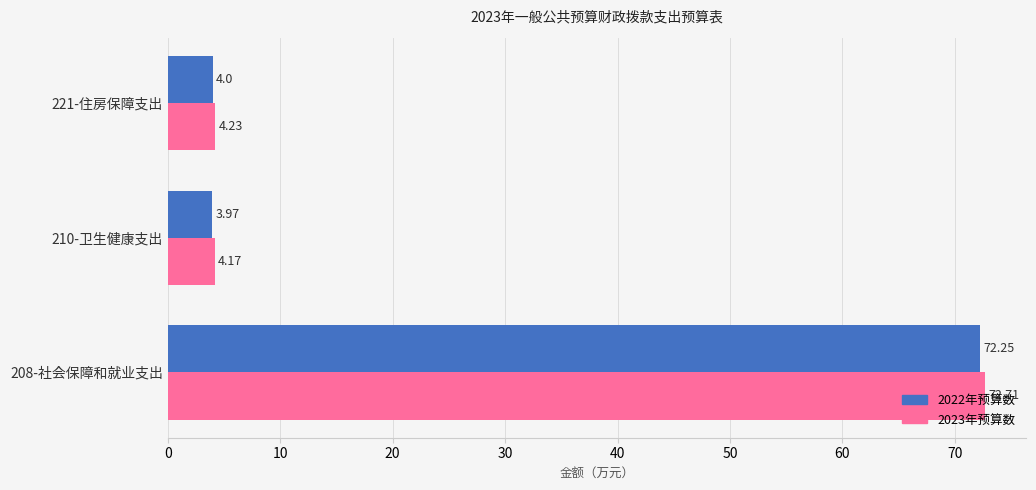

Which series has the largest range (max minus min)?

2023年预算数